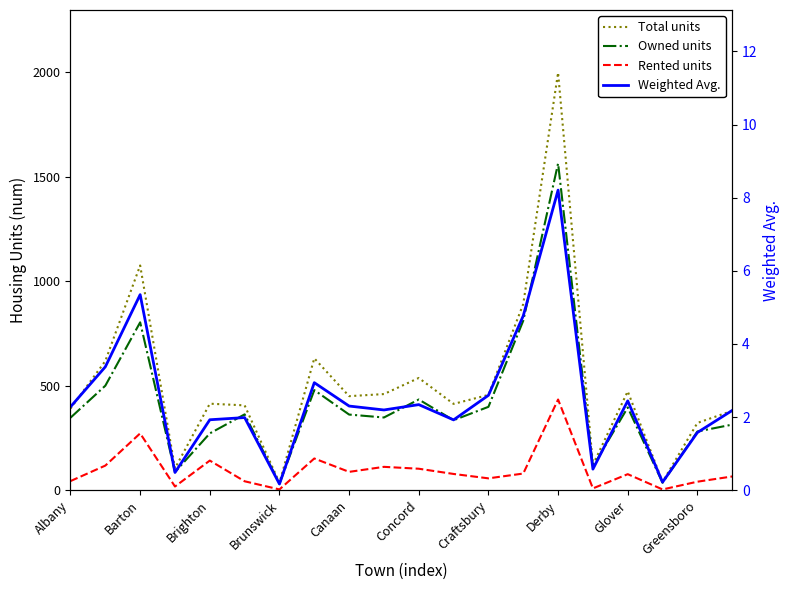

True or false: Weighted Avg. and Total units intersect in this chart.

False